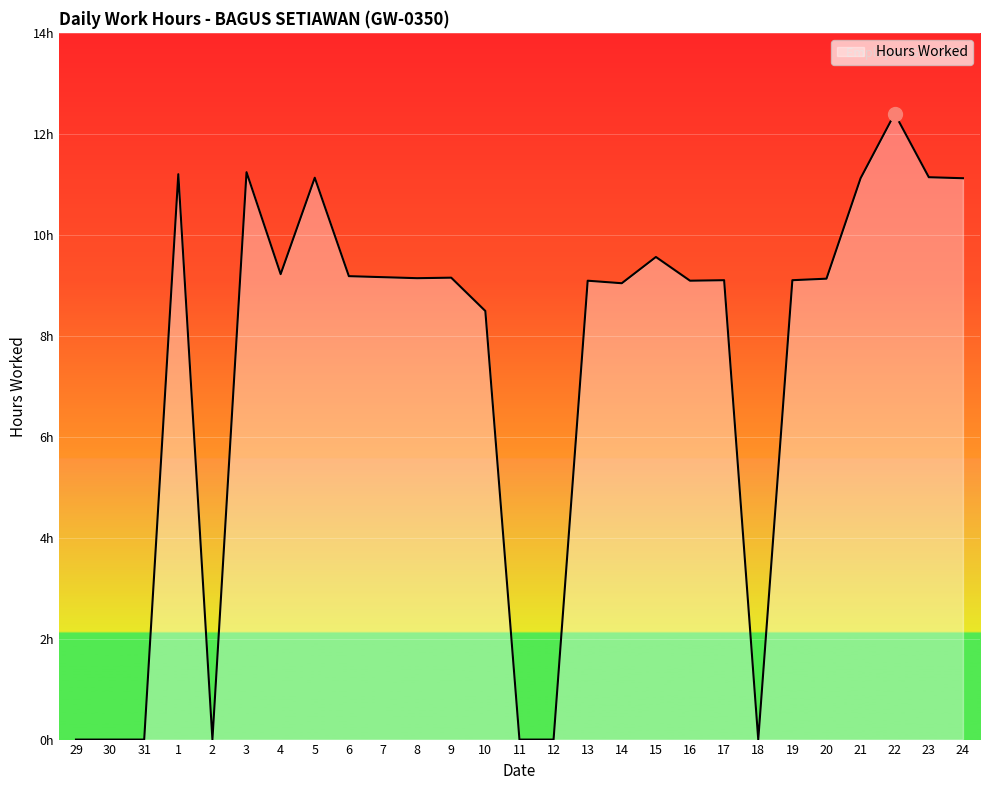

Where does the data first go above 9?

1